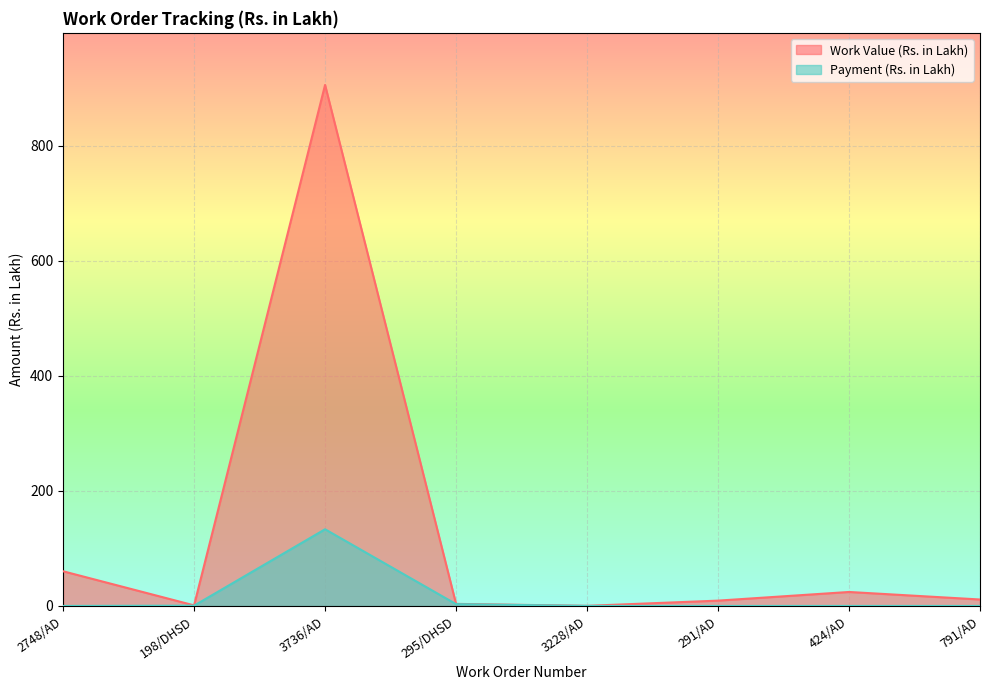

What is the label of the 2nd point from the right?

424/AD